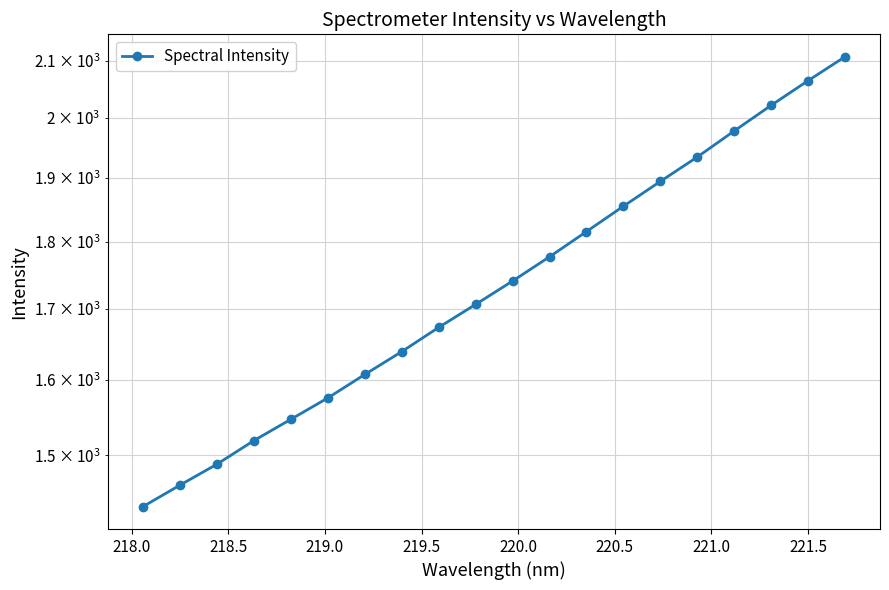

Reading right to left, what are all the values shown in this chart?

2106.9	2064.5	2021.5	1977.9	1934.4	1894.7	1855.0	1815.4	1776.8	1740.5	1706.2	1673.0	1638.8	1607.2	1575.4	1547.0	1519.2	1488.9	1462.6	1436.1